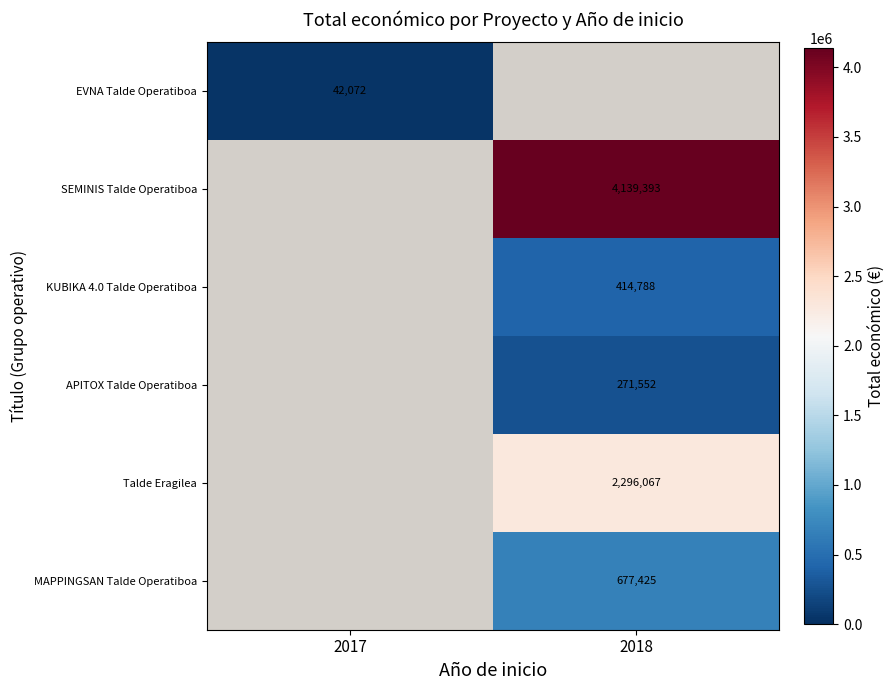

The MAPPINGSAN Talde Operatiboa series shows 677425 at 2018. True or false?

True